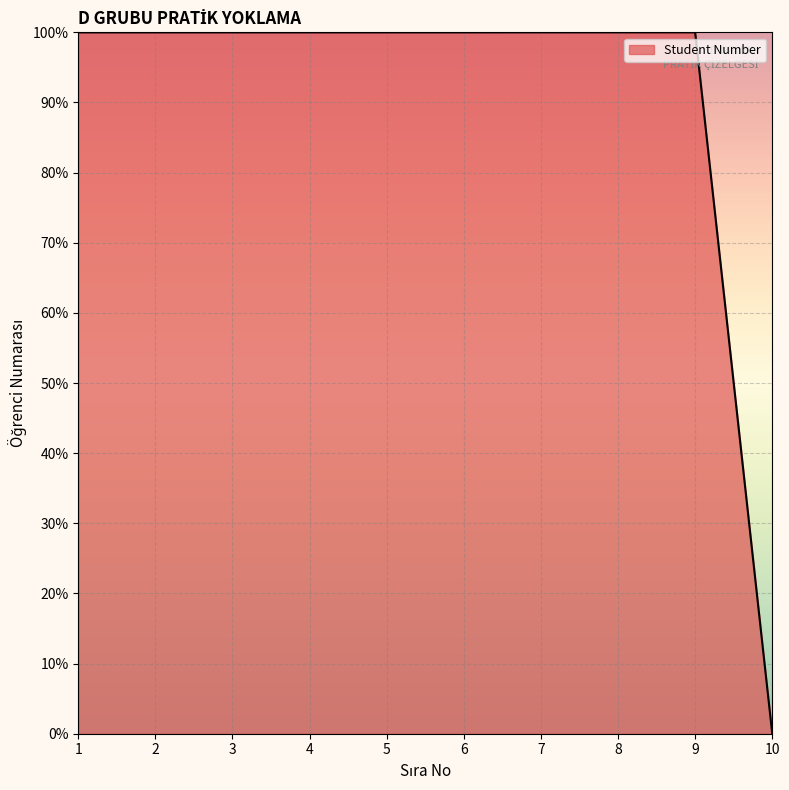

What is the ratio of the value at 7 to the value at 4?

1.0